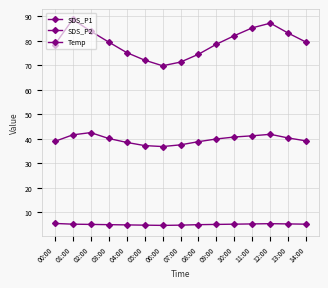

How many data points does each series have?

15